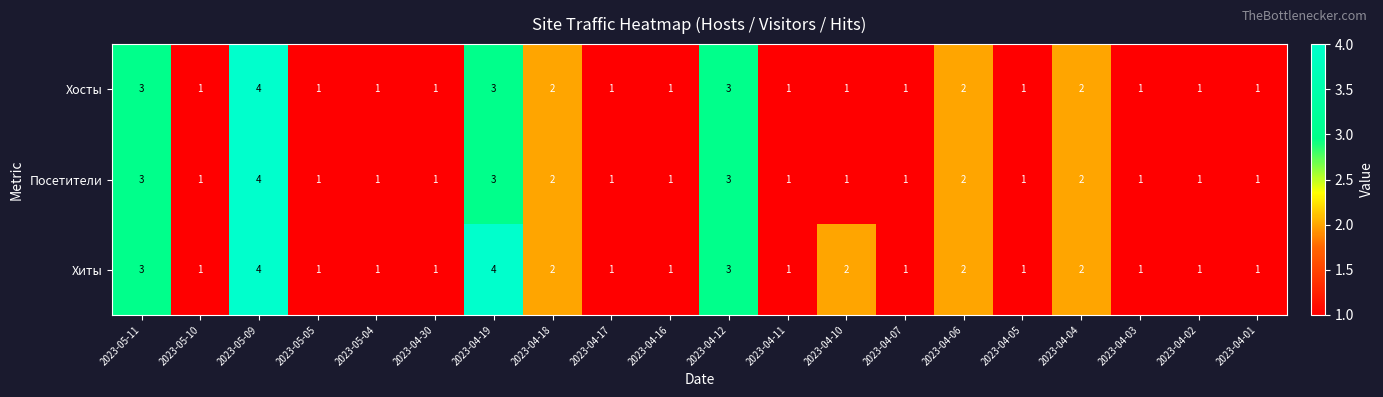

Which series has the largest total across all categories?

Хиты